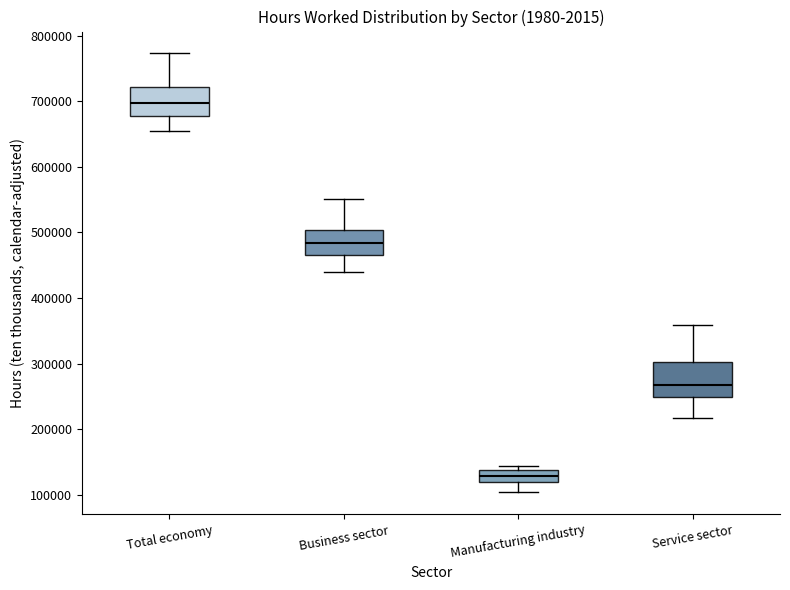

Reading left to right, read every box against the y-axis: the position of its median line, the range the box covers, and the ends of its whiskers. The values are not printed on the chart, so give them approximately, as read against the axis.

Total economy: median 700000, box 680000 to 720000, whiskers 650000 to 770000
Business sector: median 480000, box 470000 to 500000, whiskers 440000 to 550000
Manufacturing industry: median 130000, box 120000 to 140000, whiskers 100000 to 140000 (just above the box's upper edge)
Service sector: median 270000, box 250000 to 300000, whiskers 220000 to 360000